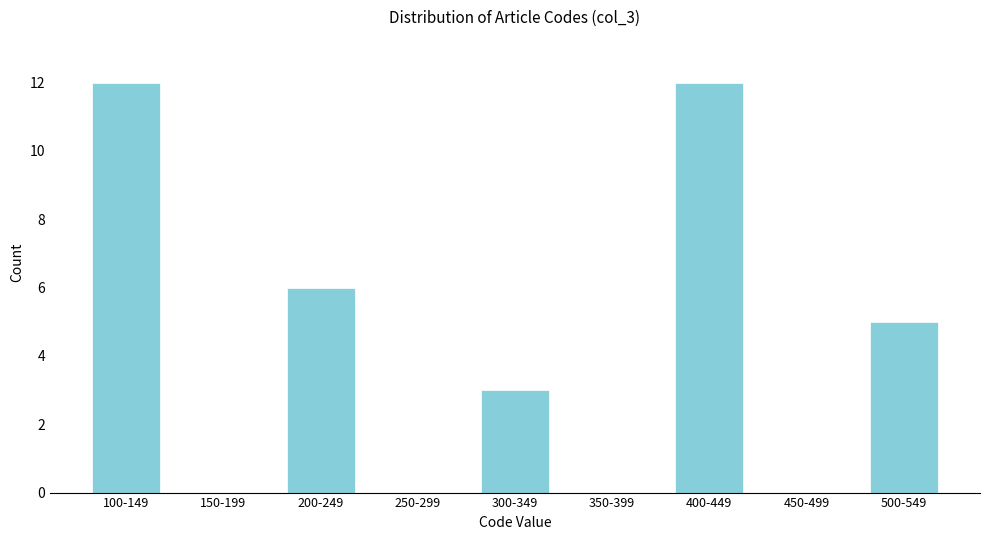

Reading right to left, extract all data points from this chart.

500-549=5	450-499=0	400-449=12	350-399=0	300-349=3	250-299=0	200-249=6	150-199=0	100-149=12